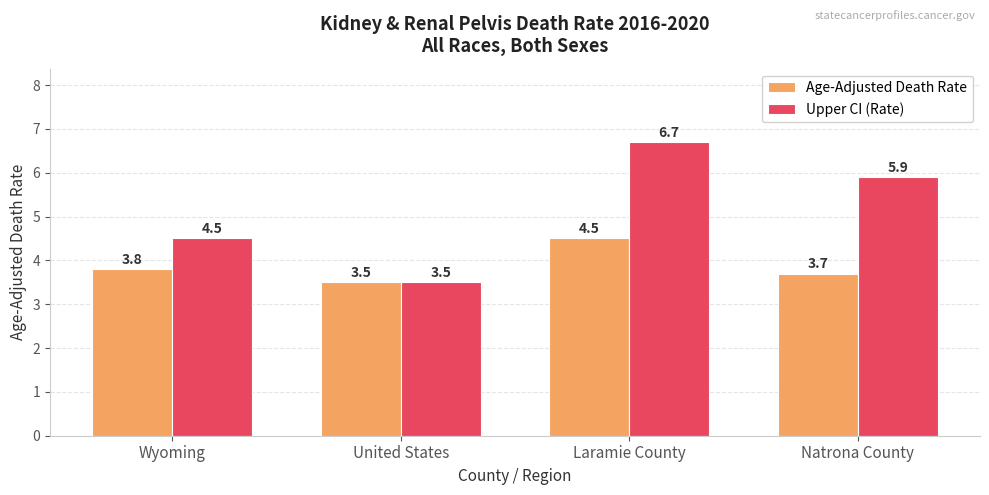

Rank the categories by Upper CI (Rate) value from highest to lowest.

Laramie County, Natrona County, Wyoming, United States